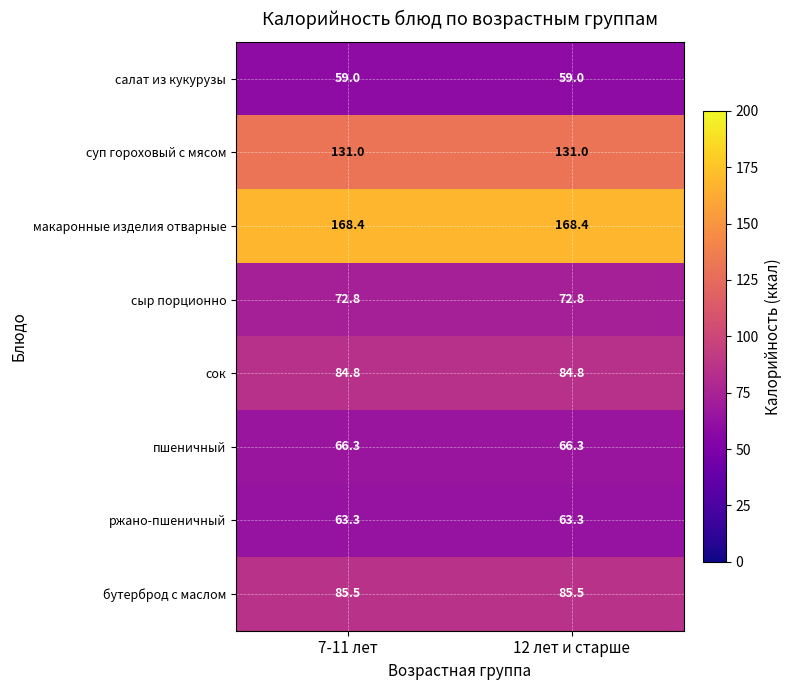

What is the smallest value displayed?

59.0